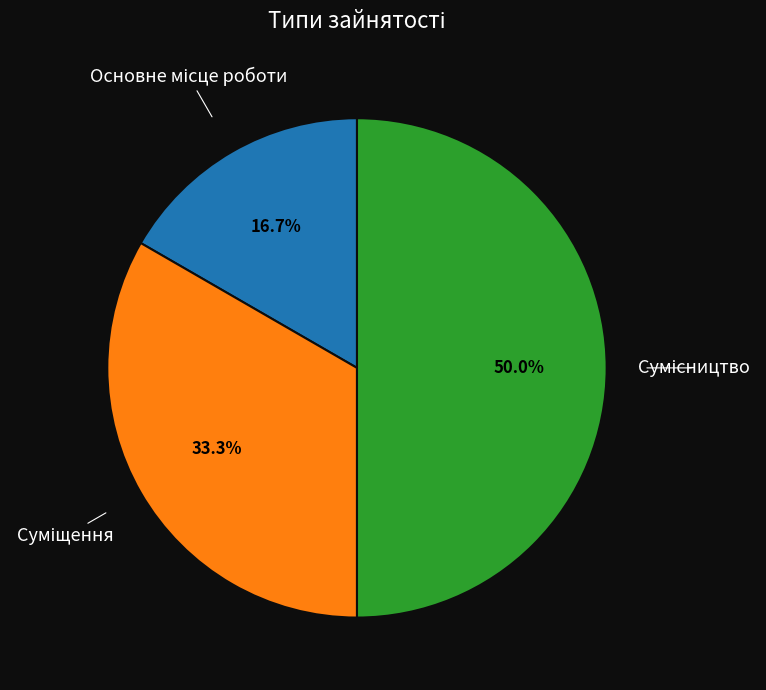

How many segments does this pie chart have?

3